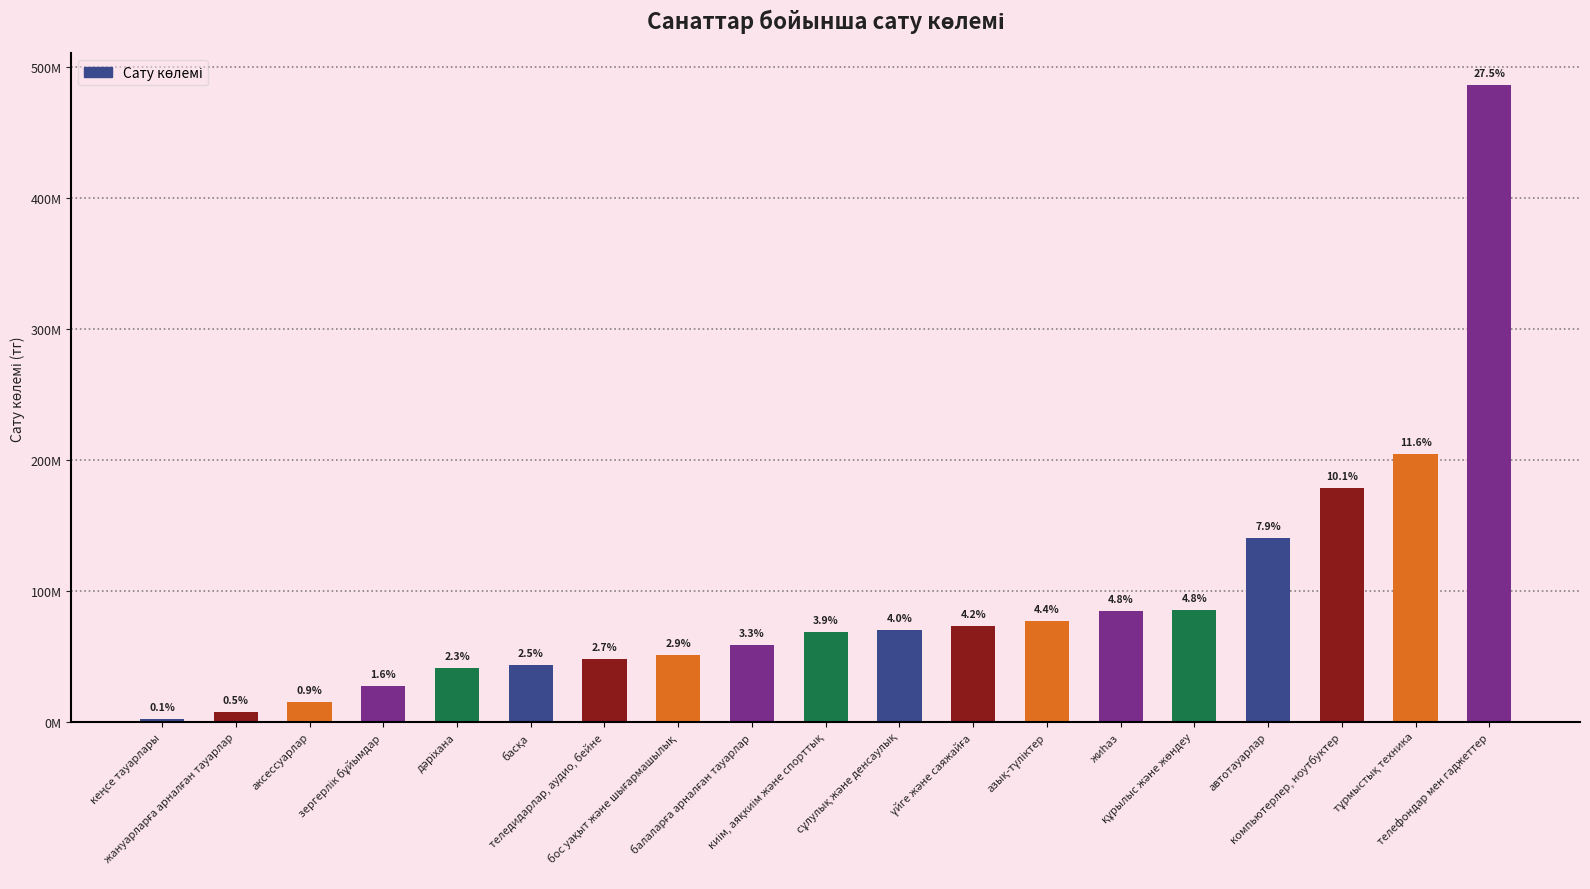

Rank the categories by value from highest to lowest.

телефондар мен гаджеттер, тұрмыстық техника, компьютерлер, ноутбуктер, автотауарлар, құрылыс және жөндеу, жиһаз, азық-түліктер, үйге және саяжайға, сұлулық және денсаулық, киім, аяқкиім және спорттық, балаларға арналған тауарлар, бос уақыт және шығармашылық, теледидарлар, аудио, бейне, басқа, дәріхана, зергерлік бұйымдар, аксессуарлар, жануарларға арналған тауарлар, кеңсе тауарлары